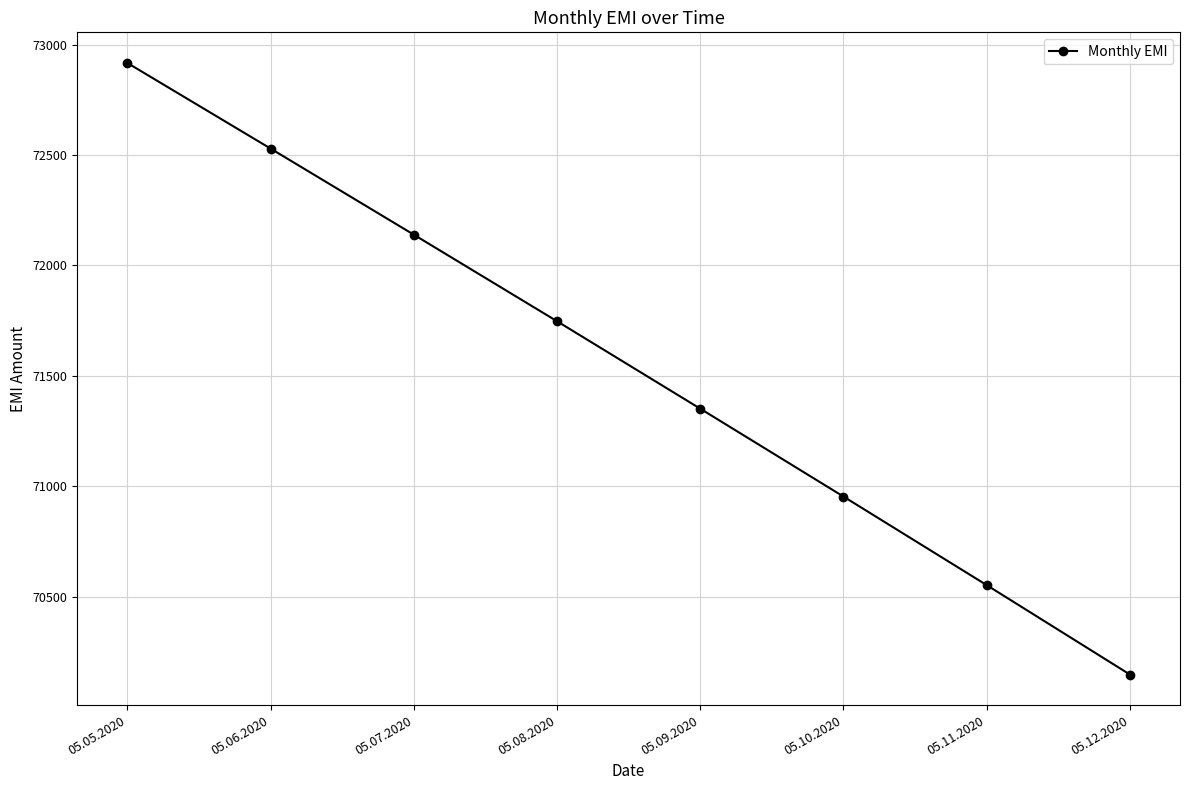

Where is the data nearest to the value 71531?

05.09.2020